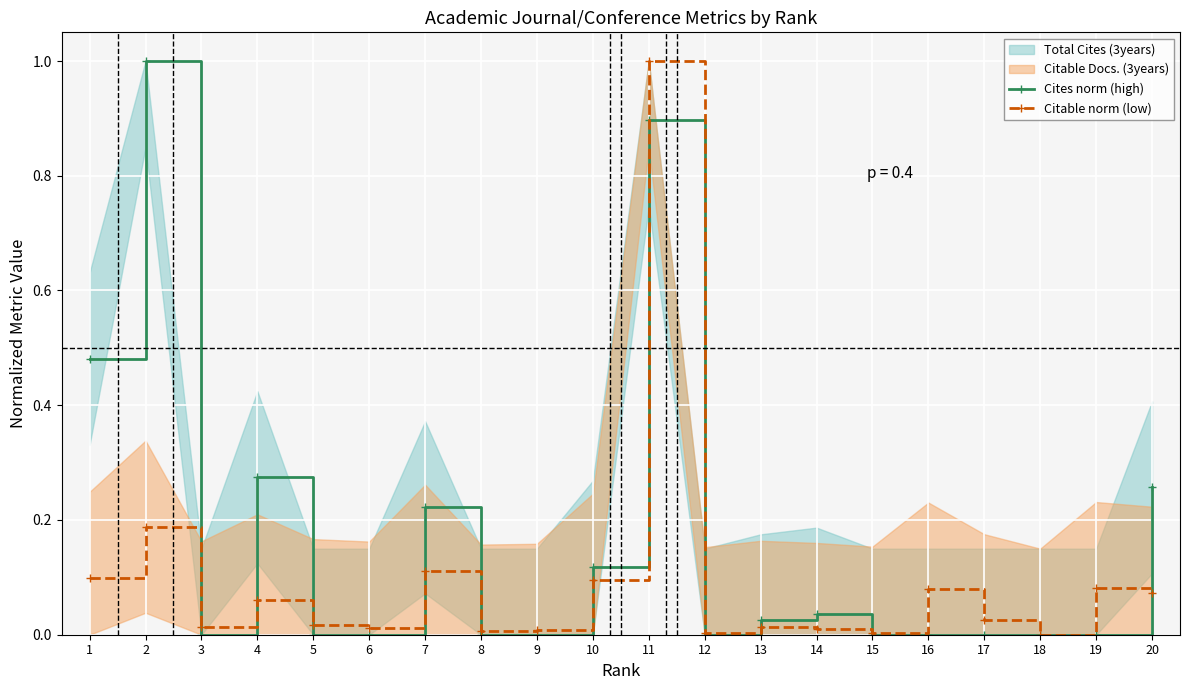

How many intersections are there between Cites norm (high) and Citable norm (low)?

10